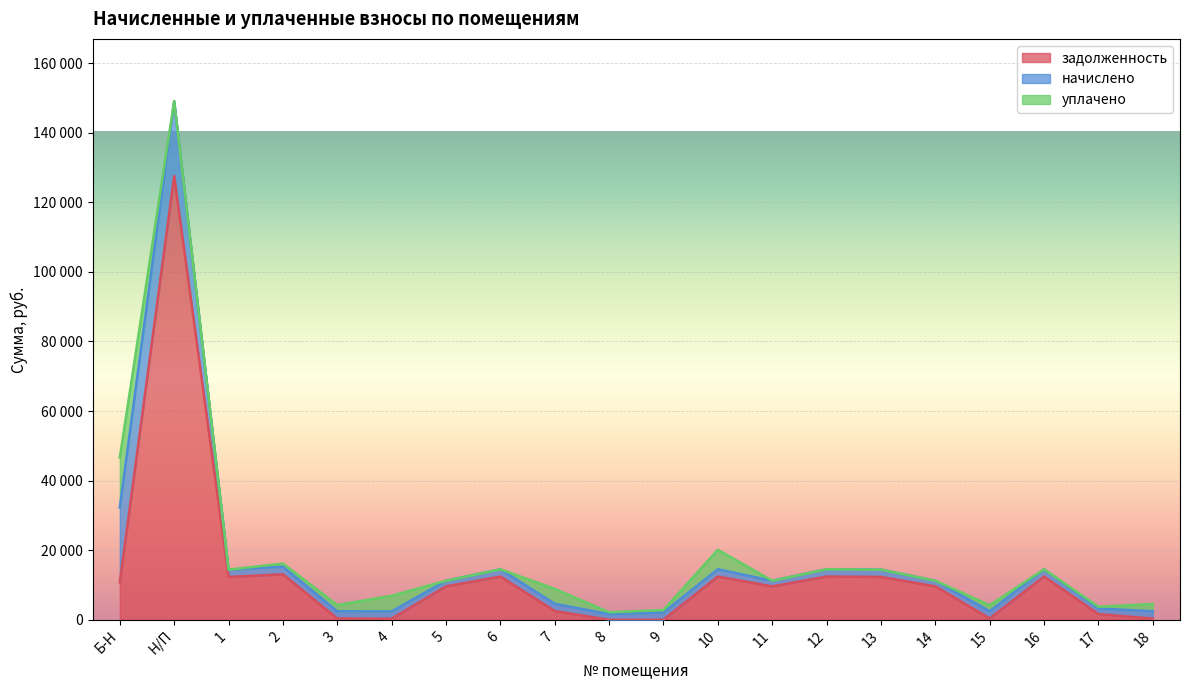

The value of начислено at 11 is 1620.0. True or false?

True